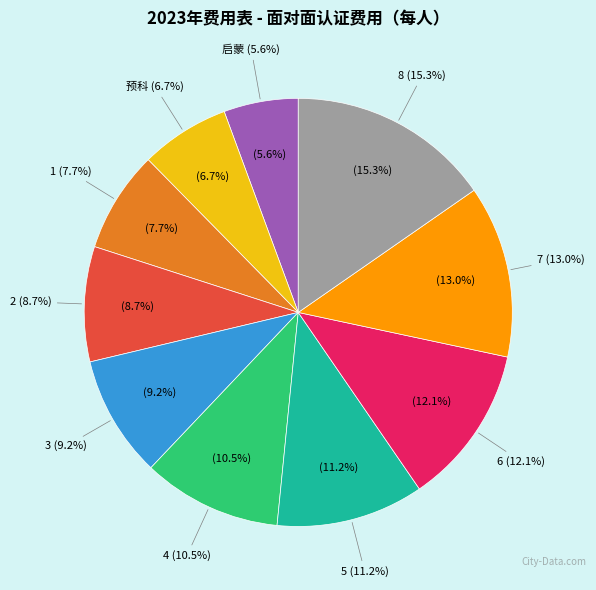

What percentage is the 2 slice, to the nearest percent?

9%